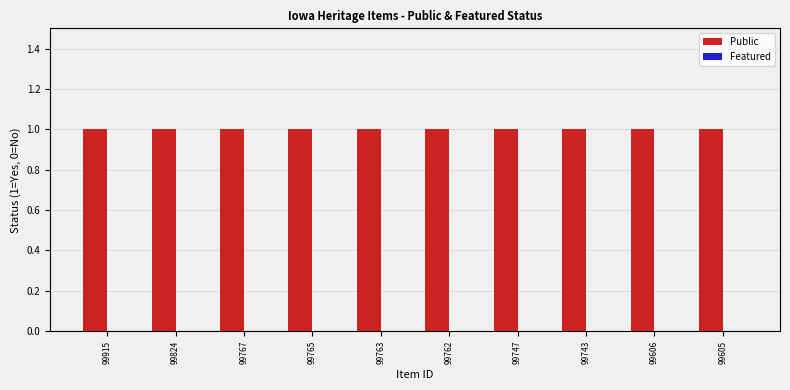

What is the average value of the Public series?

1